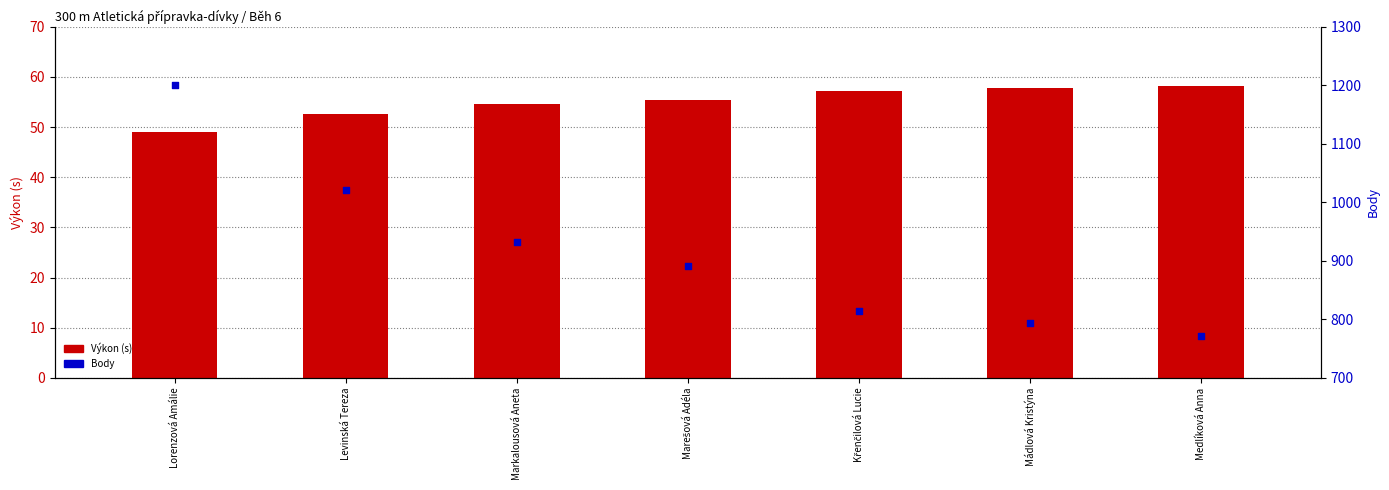

Which series has the widest spread of Y values?

Body